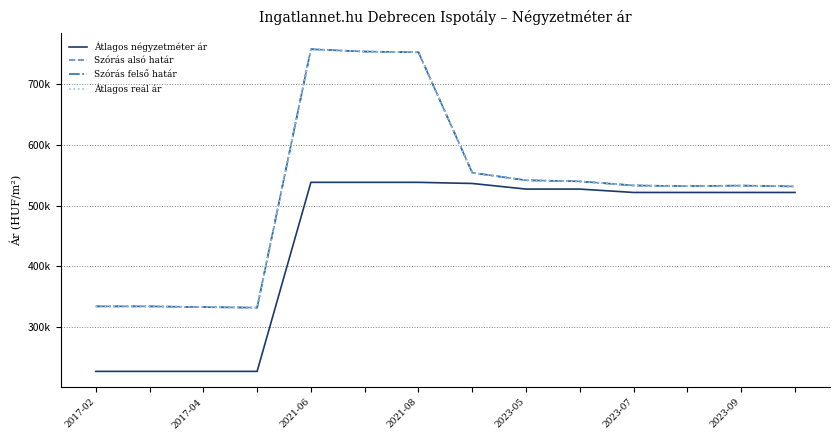

True or false: Szórás felső határ and Átlagos reál ár intersect in this chart.

False